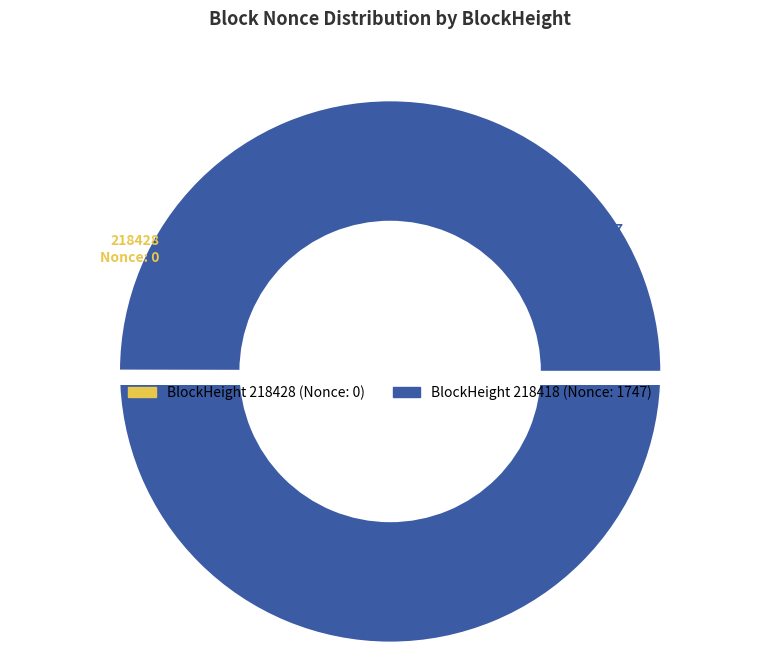

Which slice is the smallest?

218428